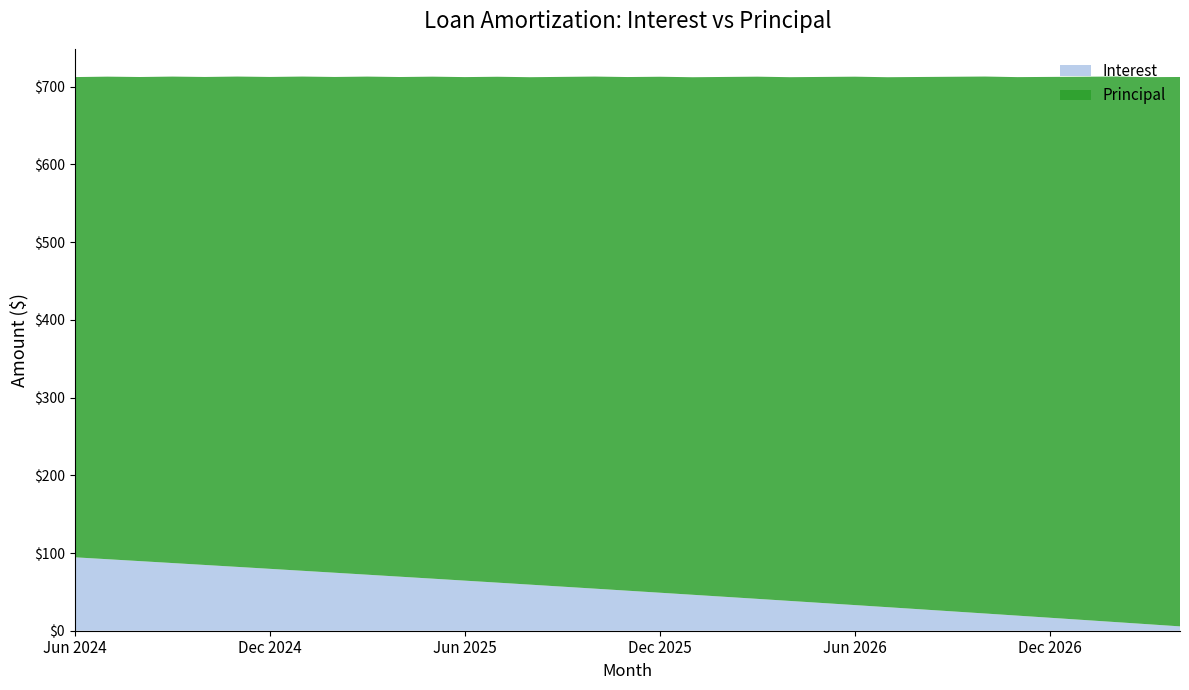

Reading left to right, transcribe all the data shown in this chart.

Interest: 94.5	92.0	89.6	87.1	84.6	82.2	79.7	77.1	74.6	72.1	69.6	67.0	64.5	61.9	59.3	56.7	54.1	51.5	48.9	46.3	43.6	41.0	38.3	35.7	33.0	30.3	27.6	24.9	22.2	19.4	16.7	13.9	11.2	8.4	5.6
Principal: 618.0	621.0	623.0	626.0	628.0	631.0	633.0	636.0	638.0	641.0	643.0	646.0	648.0	651.0	653.0	656.0	659.0	661.0	664.0	666.0	669.0	672.0	674.0	677.0	680.0	682.0	685.0	688.0	691.0	693.0	696.0	699.0	702.0	704.0	707.0